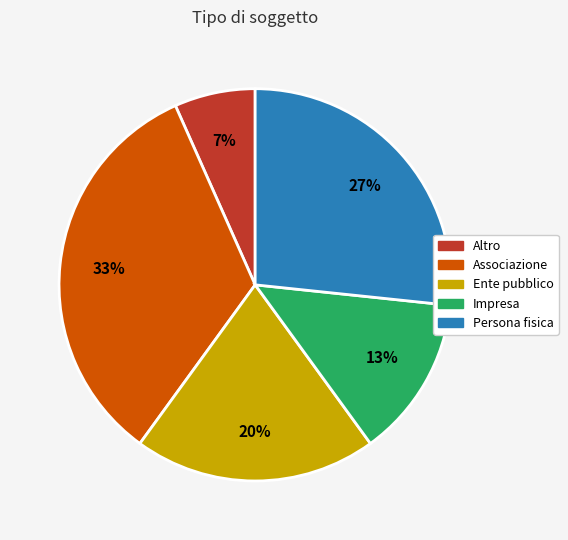

The Persona fisica slice represents 27% of the pie. True or false?

True